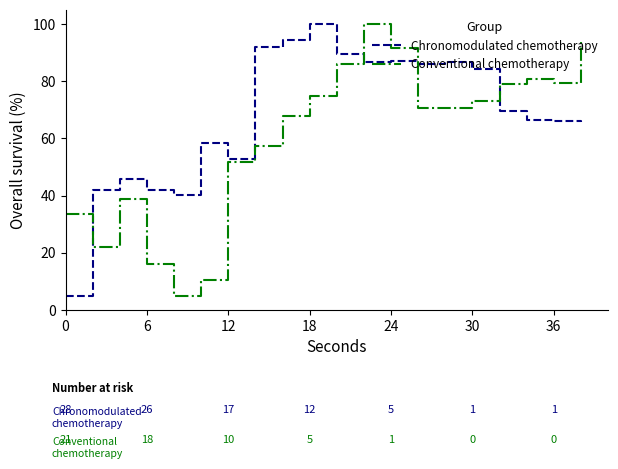

What is the highest value of the Conventional chemotherapy series?

100.0